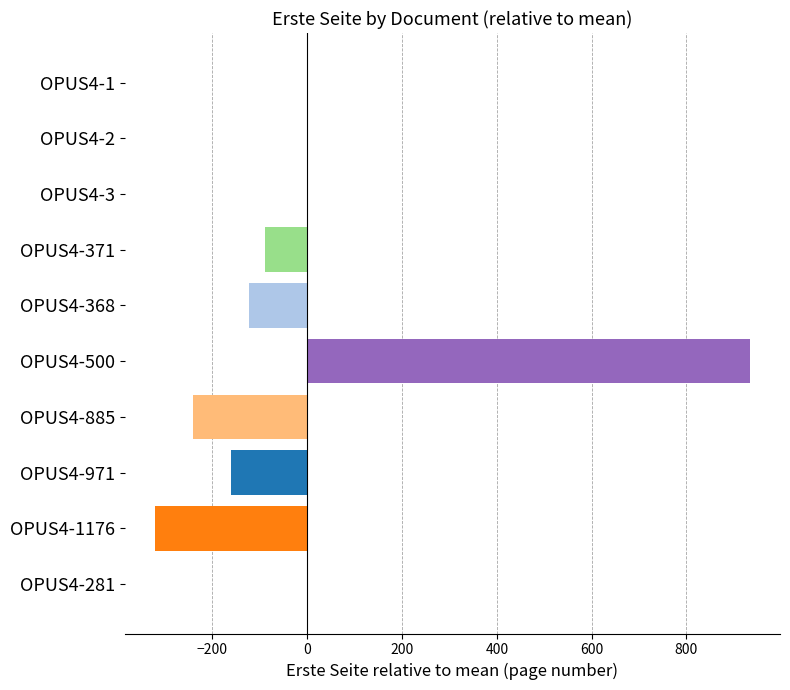

What is the sum of the values at OPUS4-1176 and OPUS4-500?

612.3